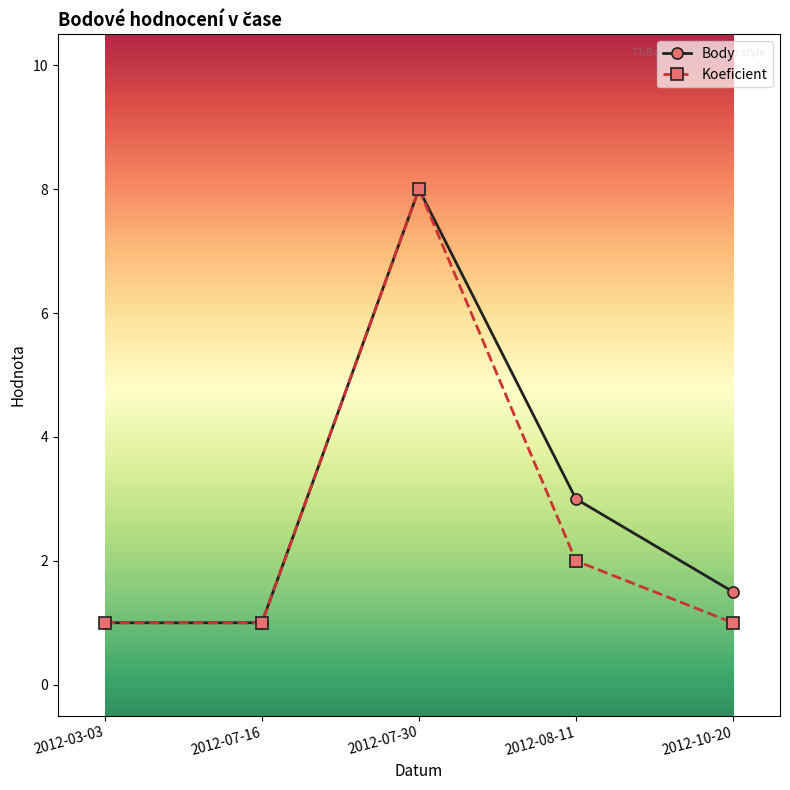

Is it true that Body equals 1.0 at 2012-07-16?

True